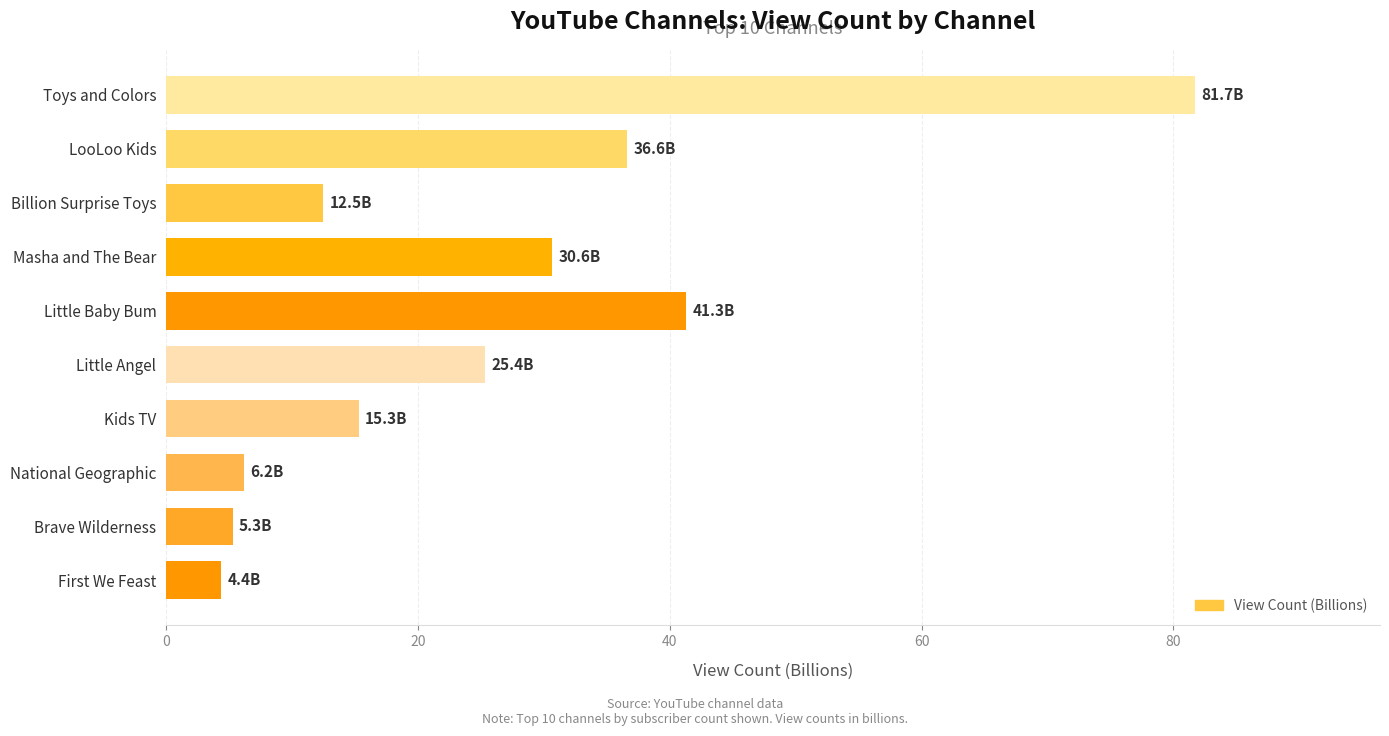

What is the difference between the values at Kids TV and Little Angel?

10.1